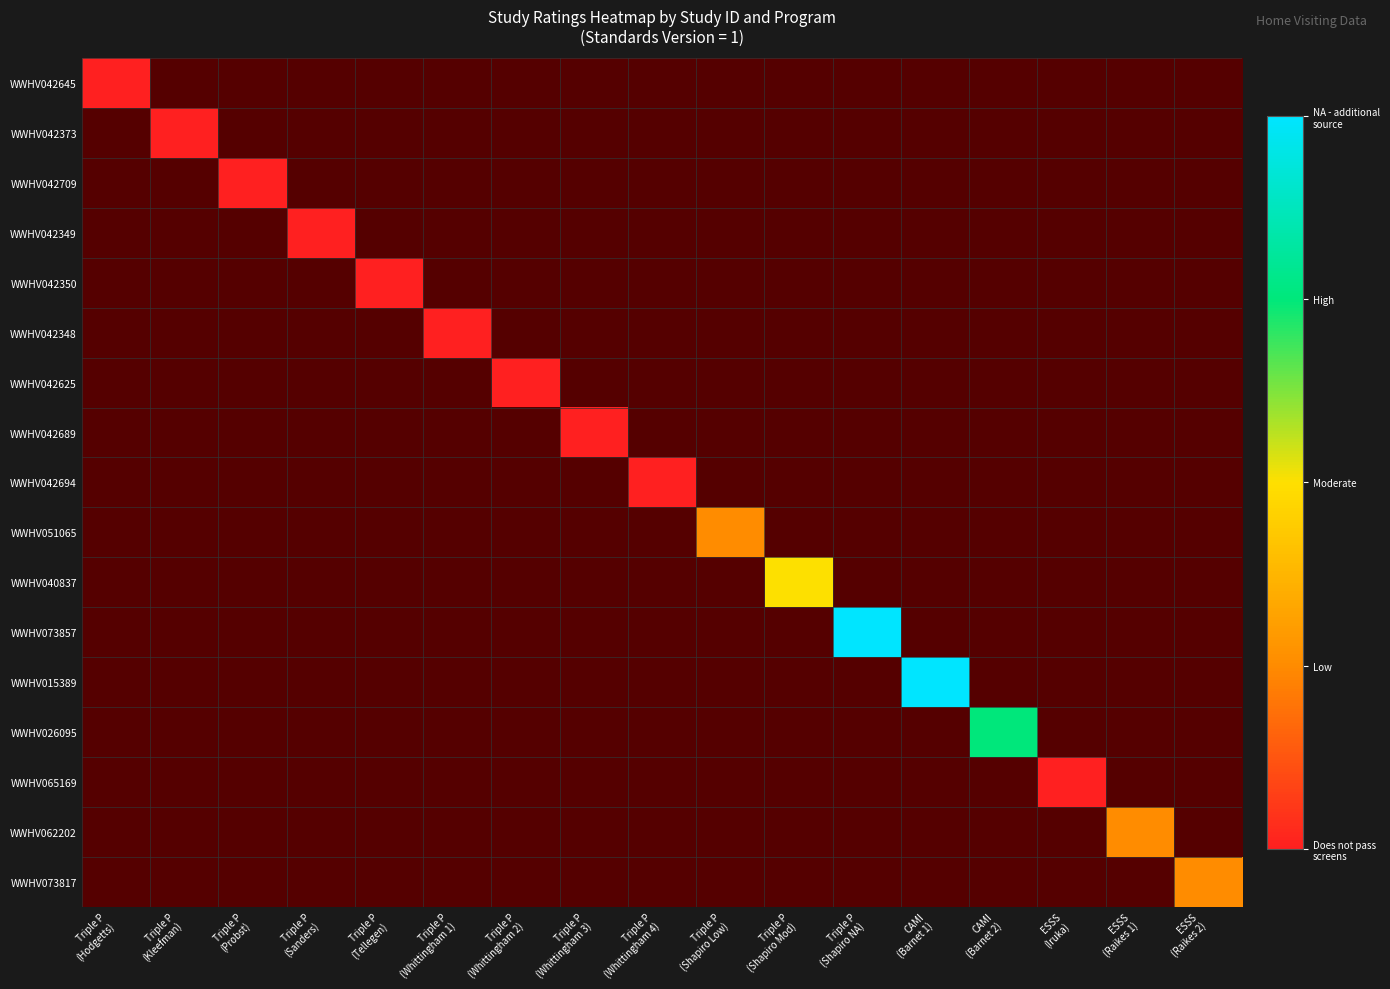

At which label does WWHV040837 reach its minimum?

Triple P (Hodgetts)